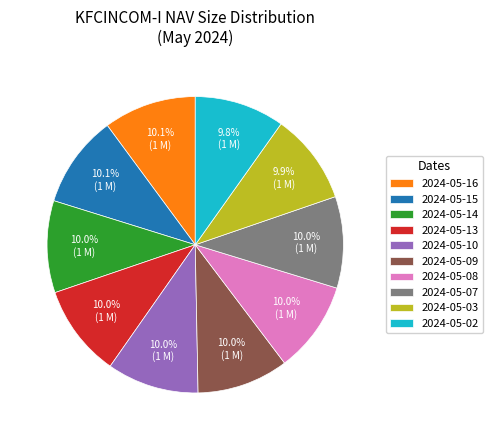

Does any single category account for the majority?

No